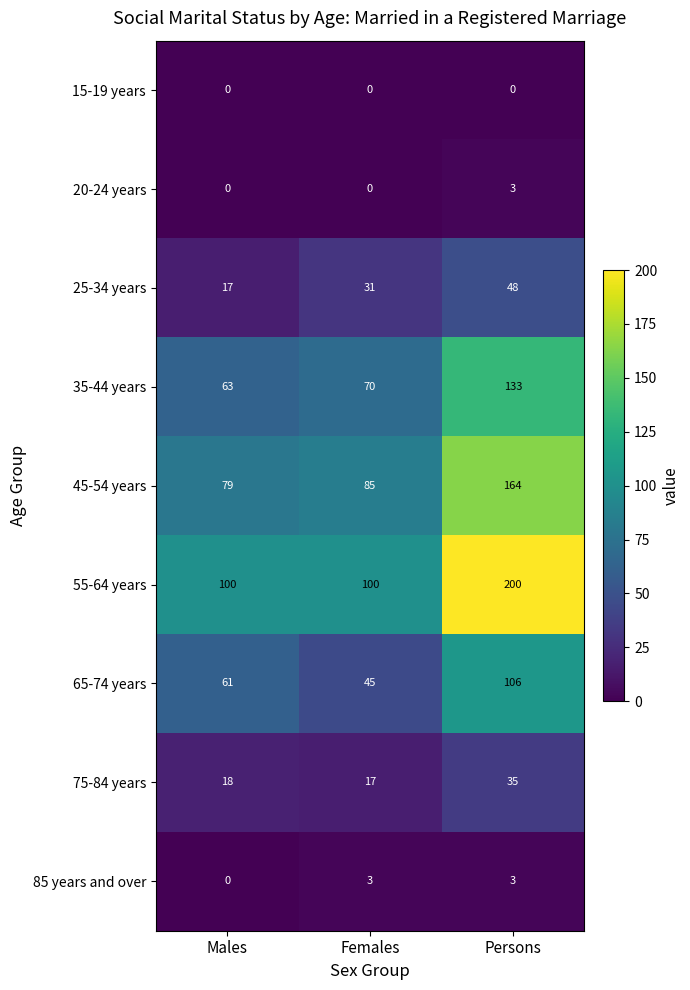

Rank the categories by 45-54 years value from lowest to highest.

Males, Females, Persons